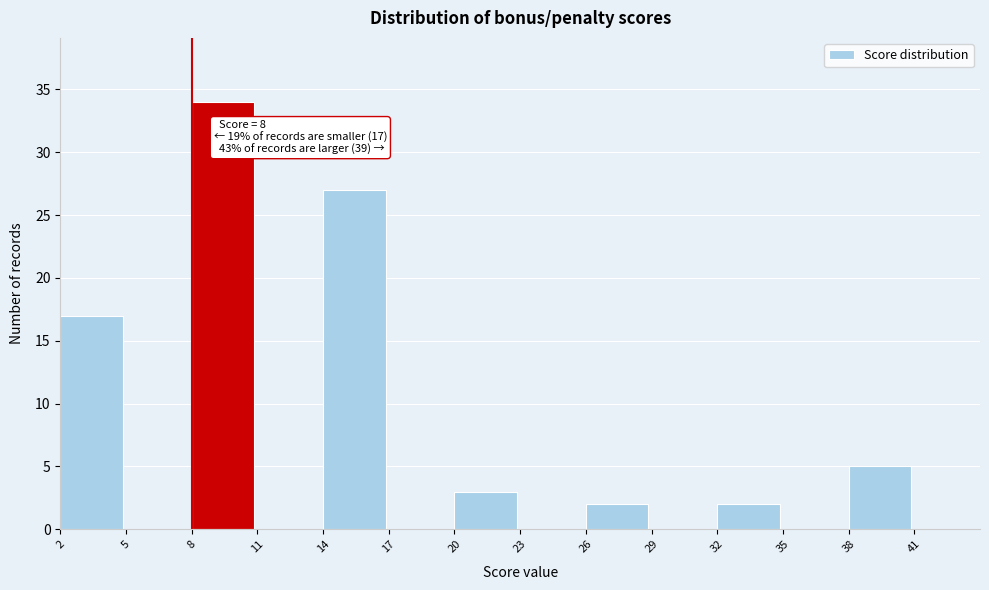

Over which range of the x-axis is the bar tallest?

8 to 11